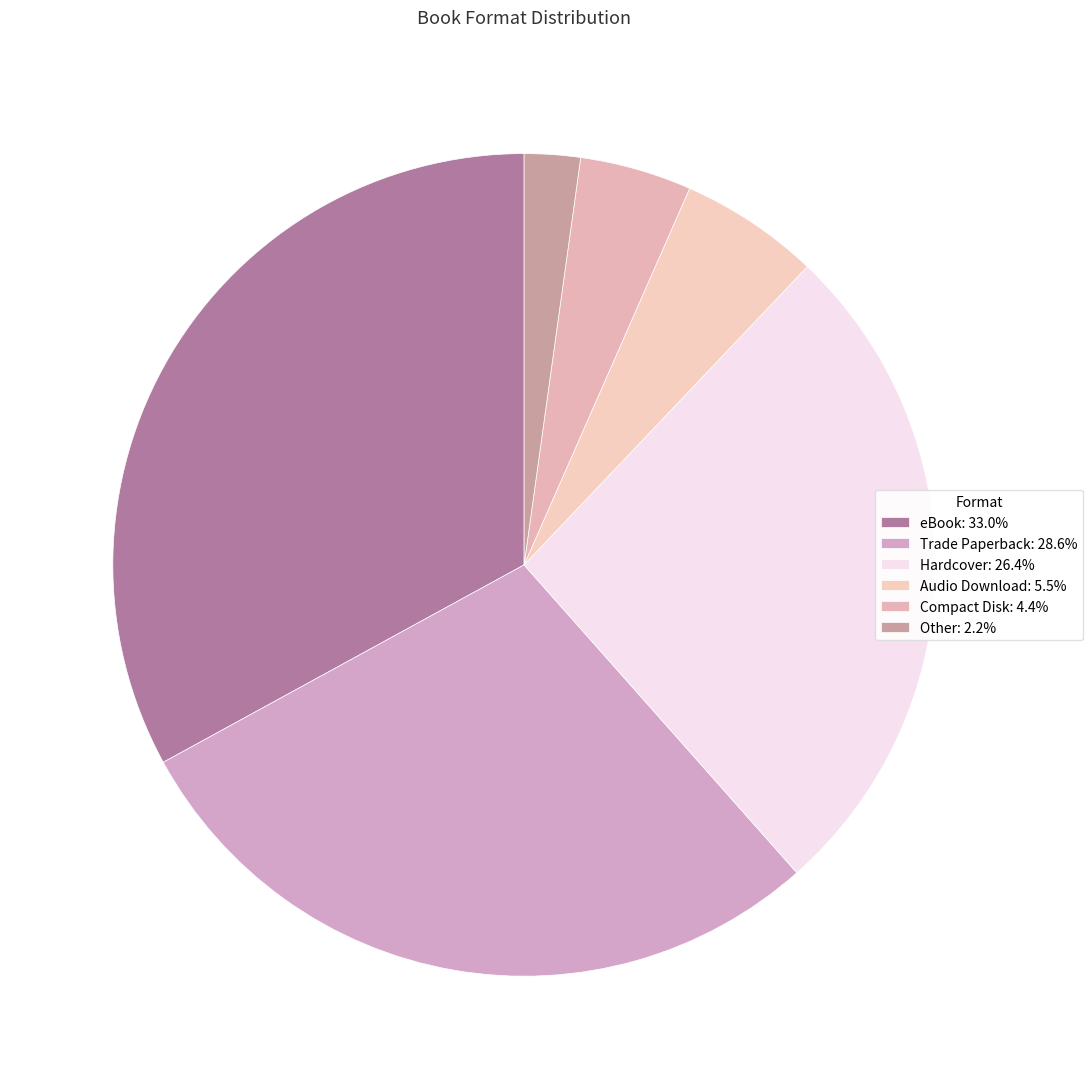

Between Hardcover and Trade Paperback, which is larger?

Trade Paperback